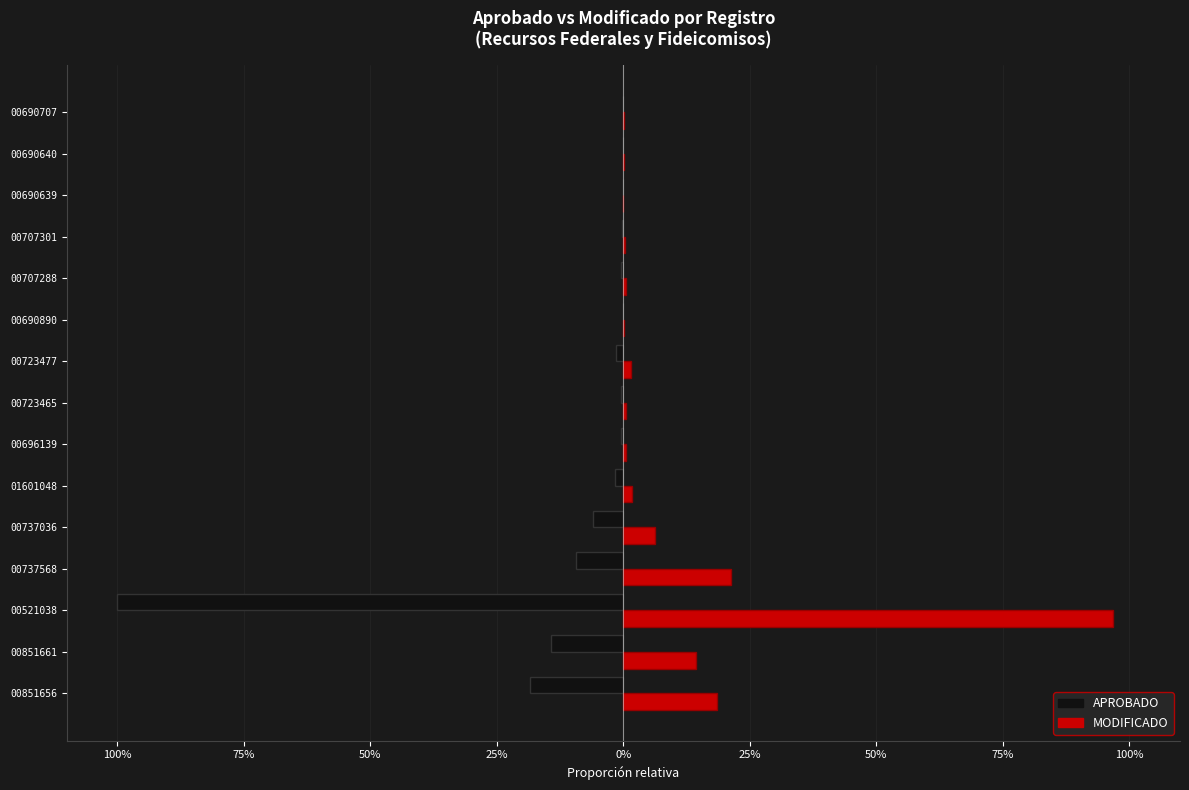

Reading left to right, what are all the values shown in this chart?

APROBADO: -0.2	-0.1	-1.0	-0.1	-0.1	-0.0	-0.0	-0.0	-0.0	-0.0	-0.0	-0.0	-0.0	-0.0	-0.0
MODIFICADO: 0.2	0.1	1.0	0.2	0.1	0.0	0.0	0.0	0.0	0.0	0.0	0.0	0.0	0.0	0.0